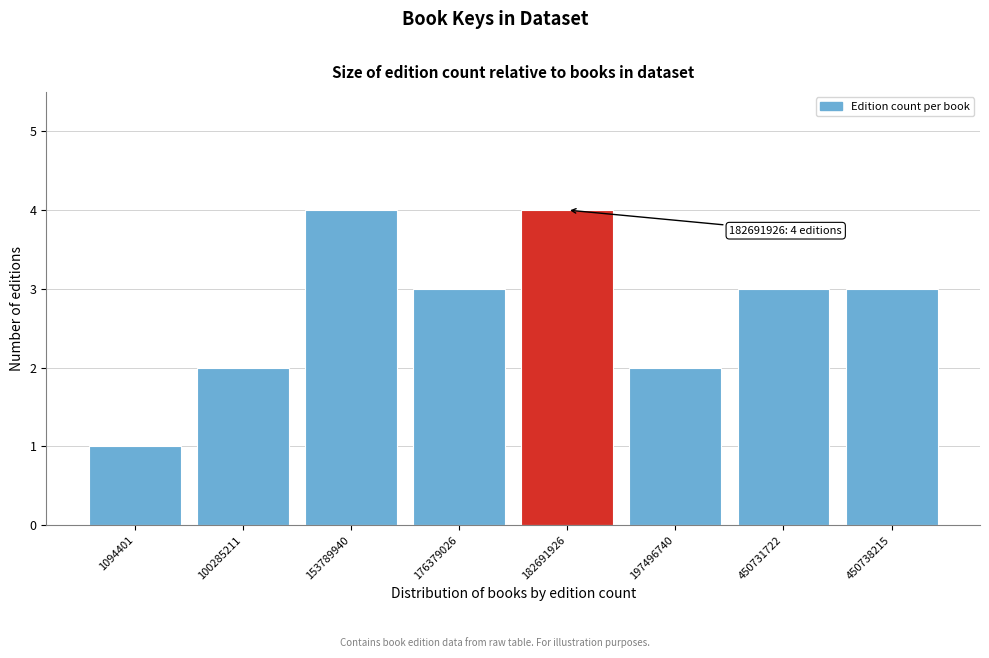

Reading left to right, transcribe all the data shown in this chart.

1094401=1	100285211=2	153789940=4	176379026=3	182691926=4	197496740=2	450731722=3	450738215=3